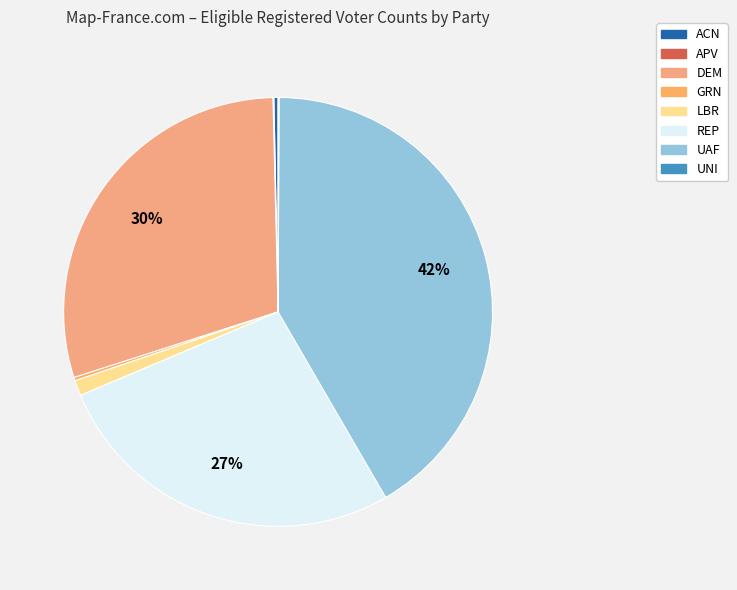

Which has a higher value, LBR or ACN?

LBR